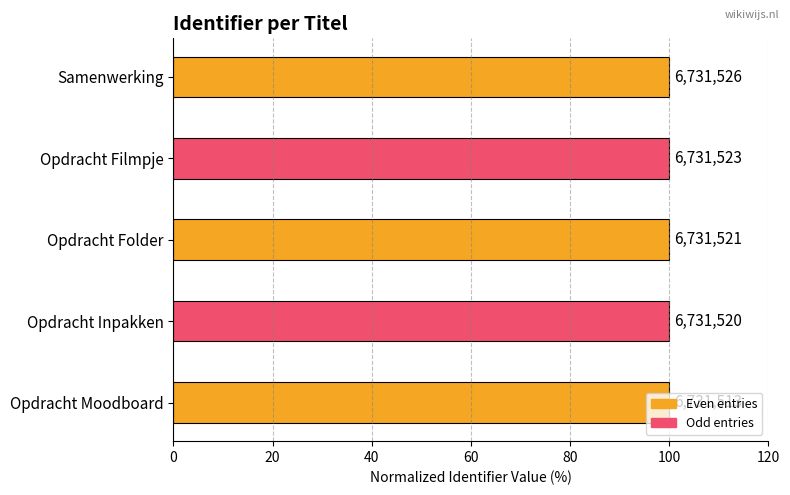

List the labels in order of value, smallest first.

Opdracht Moodboard, Opdracht Inpakken, Opdracht Folder, Opdracht Filmpje, Samenwerking